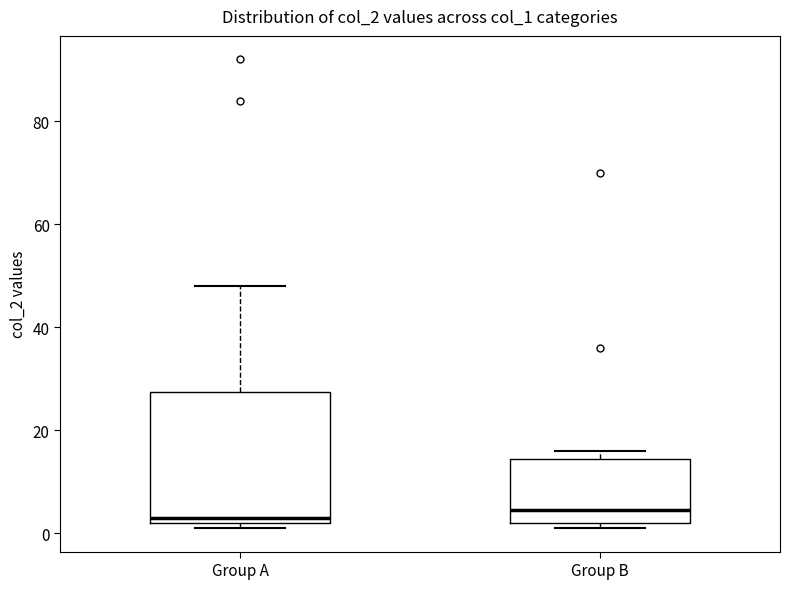

Reading left to right, read every box against the y-axis: the position of its median line, the range the box covers, and the ends of its whiskers. The values are not printed on the chart, so give them approximately, as read against the axis.

Group A: median 4, box 2 to 28, whiskers 2 (just below the box's lower edge) to 48
Group B: median 4, box 2 to 14, whiskers 2 (just below the box's lower edge) to 16